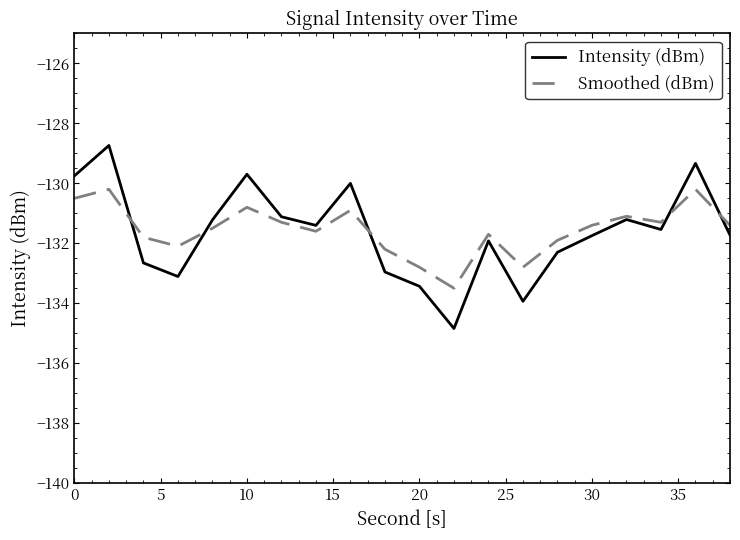

Rank the series by their maximum value, from highest to lowest.

Intensity (dBm), Smoothed (dBm)